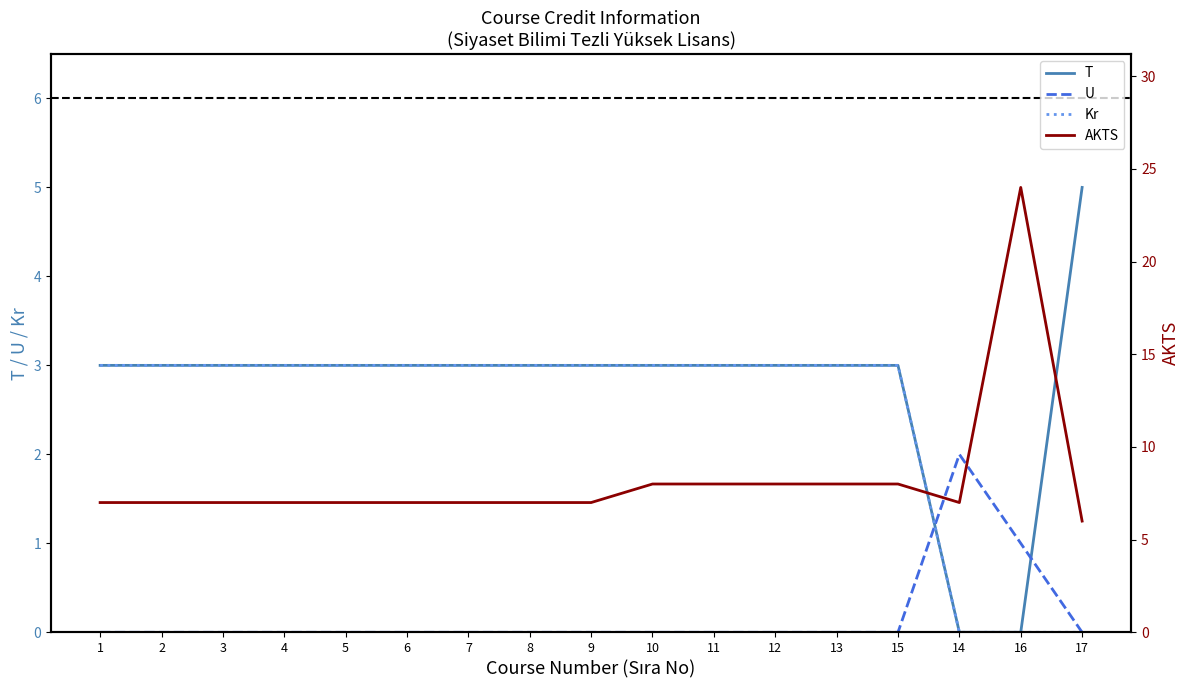

At 13, list the series in order from largest to smallest.

AKTS, T, Kr, U